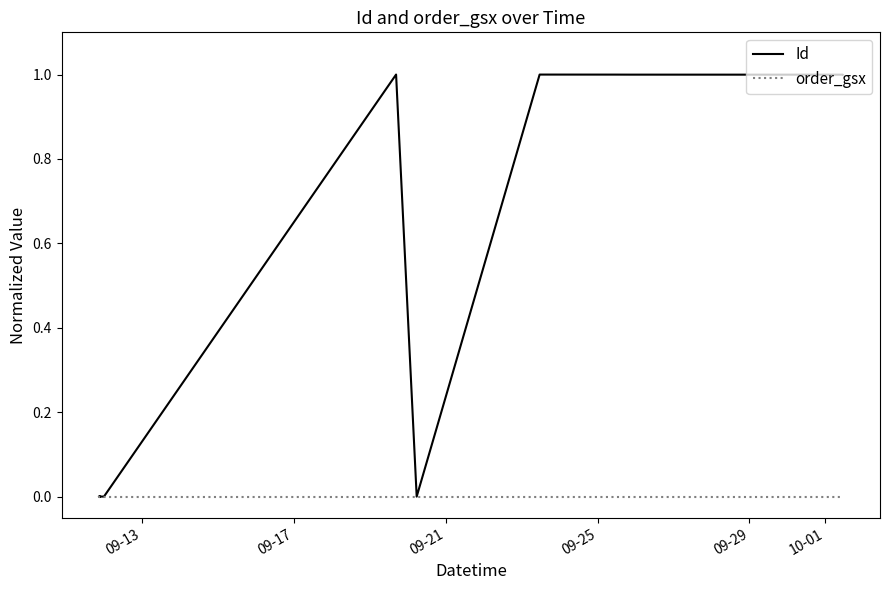

What are all the series names shown in the legend?

Id, order_gsx